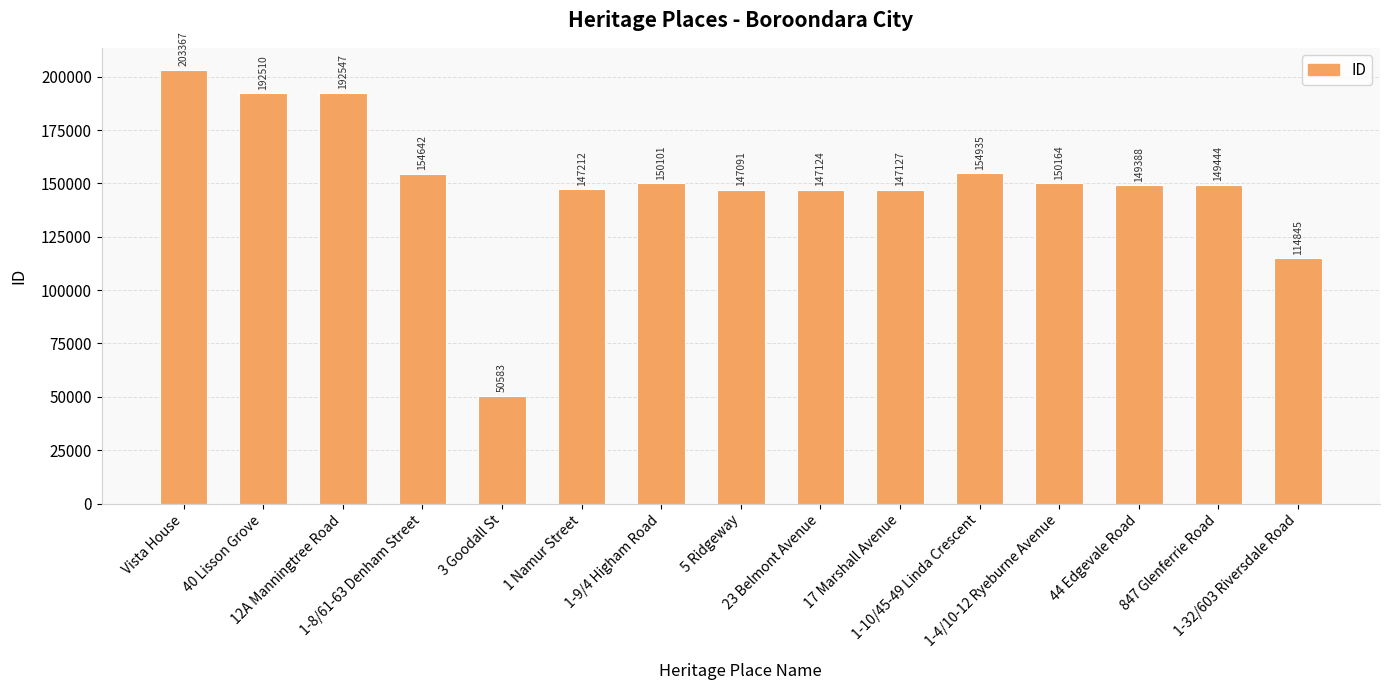

How many values are below 149444?

7